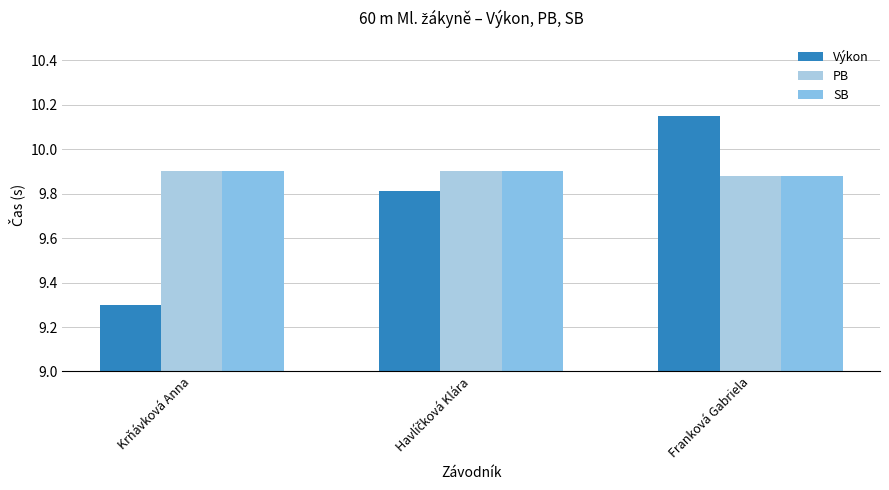

List the labels in order of PB value, smallest first.

Franková Gabriela, Krňávková Anna, Havlíčková Klára